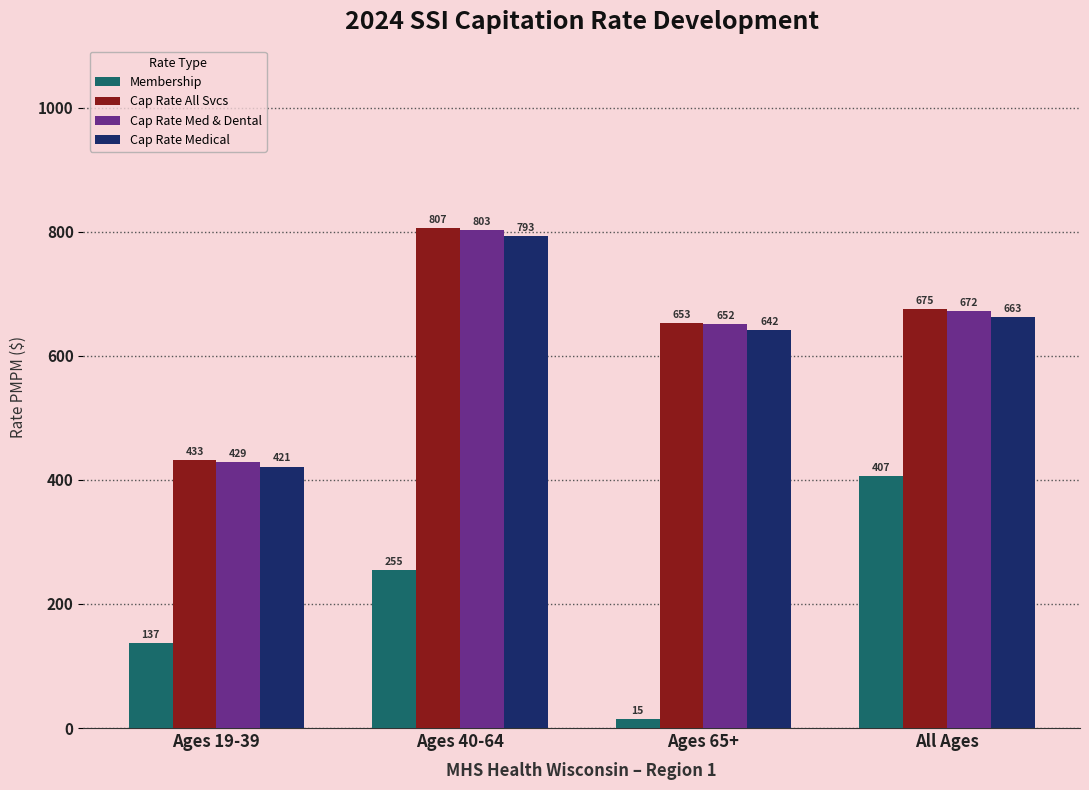

At which category is the sum across all series the highest?

Ages 40-64